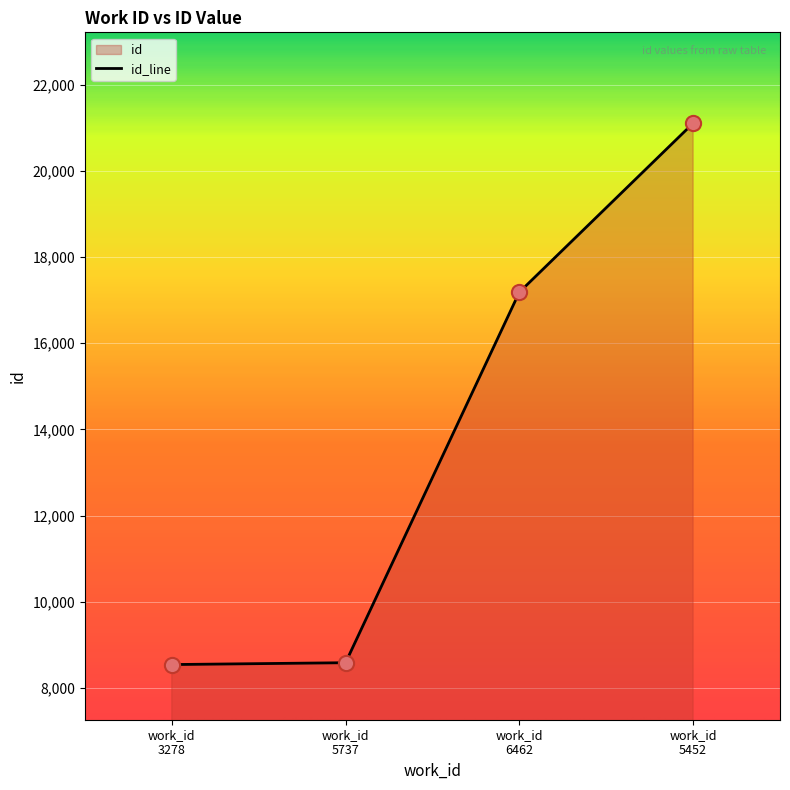

What is the maximum value shown in the chart?

21110